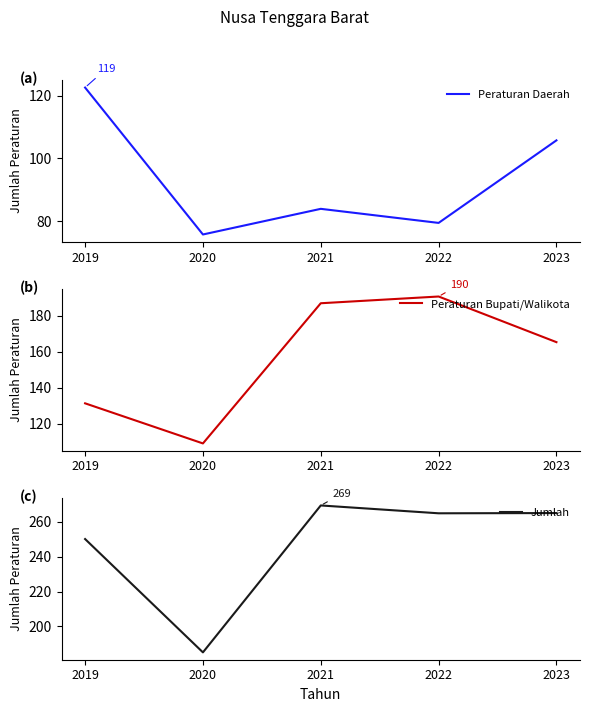

How many categories are shown in the chart?

5